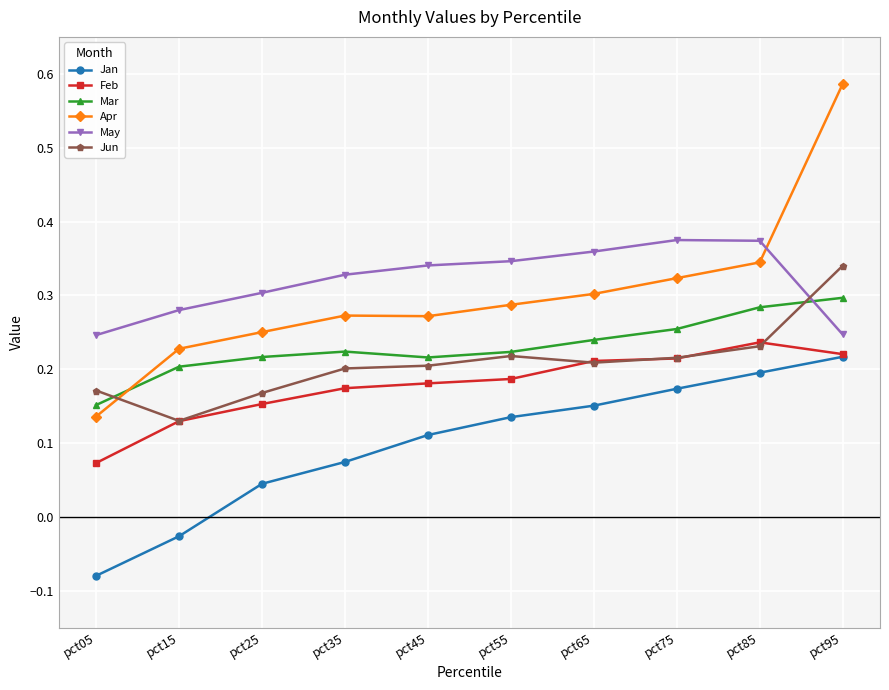

Between pct15 and pct85, which series saw the biggest shift?

Jan